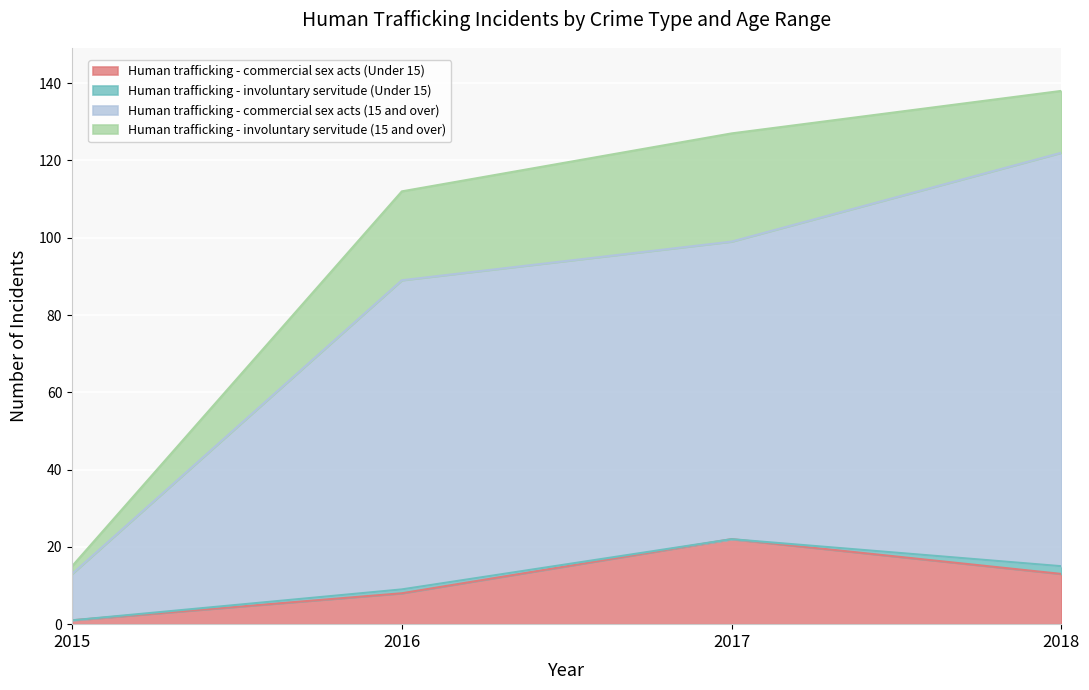

At how many categories does at least one series exceed 29?

3